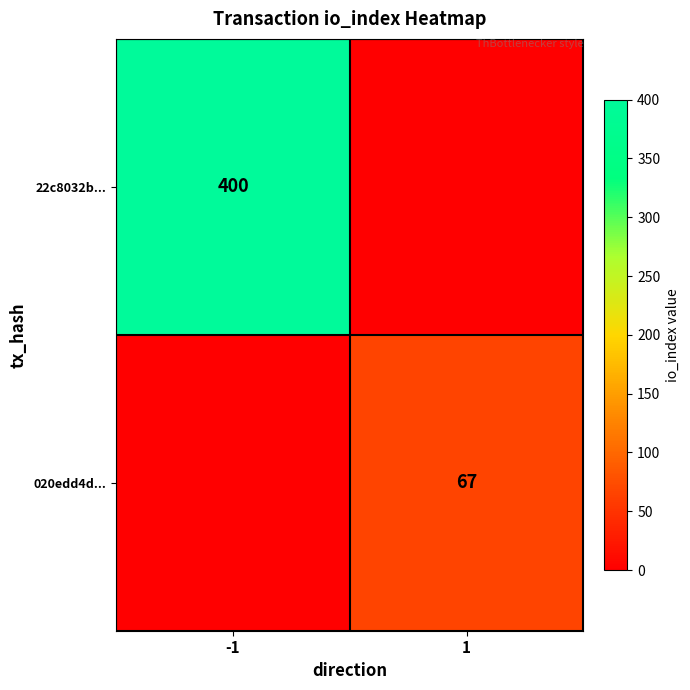

True or false: 020edd4d... has a value of 24 at 1.

False